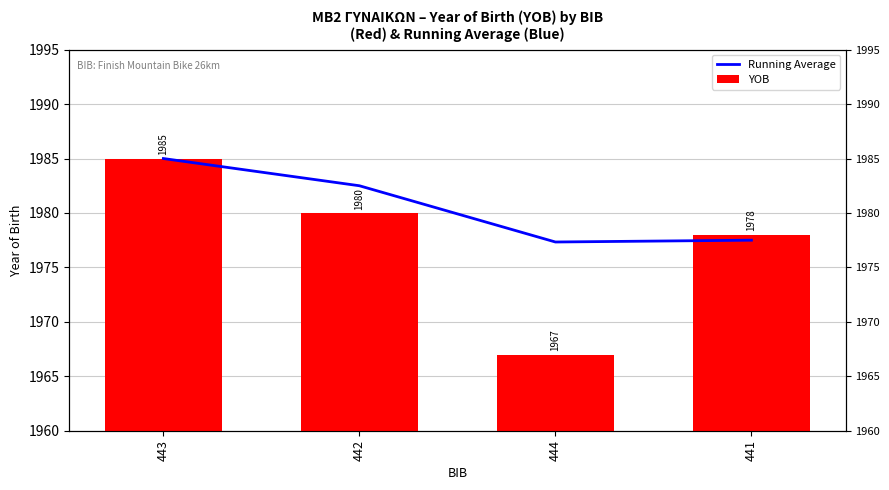

Reading right to left, what are all the values shown in this chart?

Running Average: 1977.5	1977.3	1982.5	1985.0
YOB: 1978.0	1967.0	1980.0	1985.0